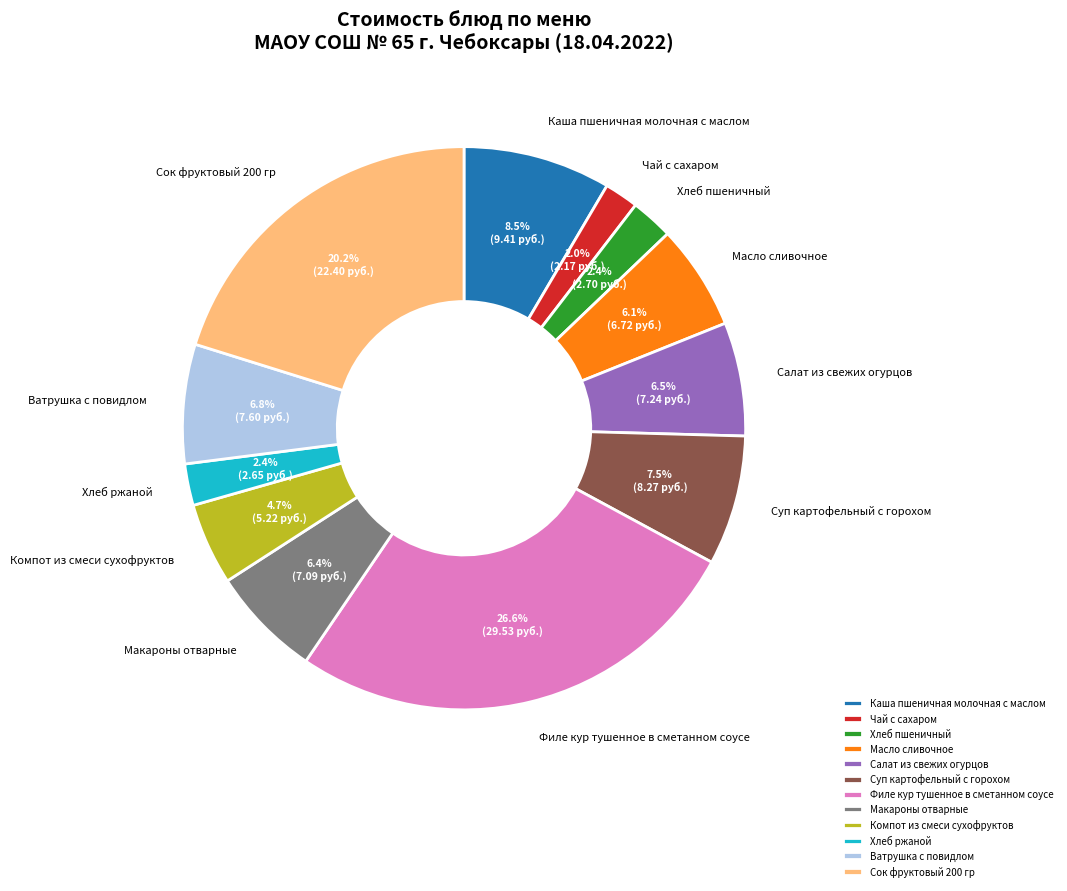

True or false: Компот из смеси сухофруктов accounts for 5% of the total.

True